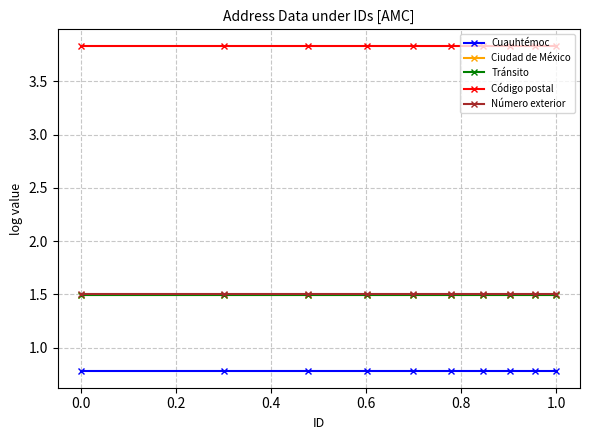

Is this an area chart (filled region under the line)?

No